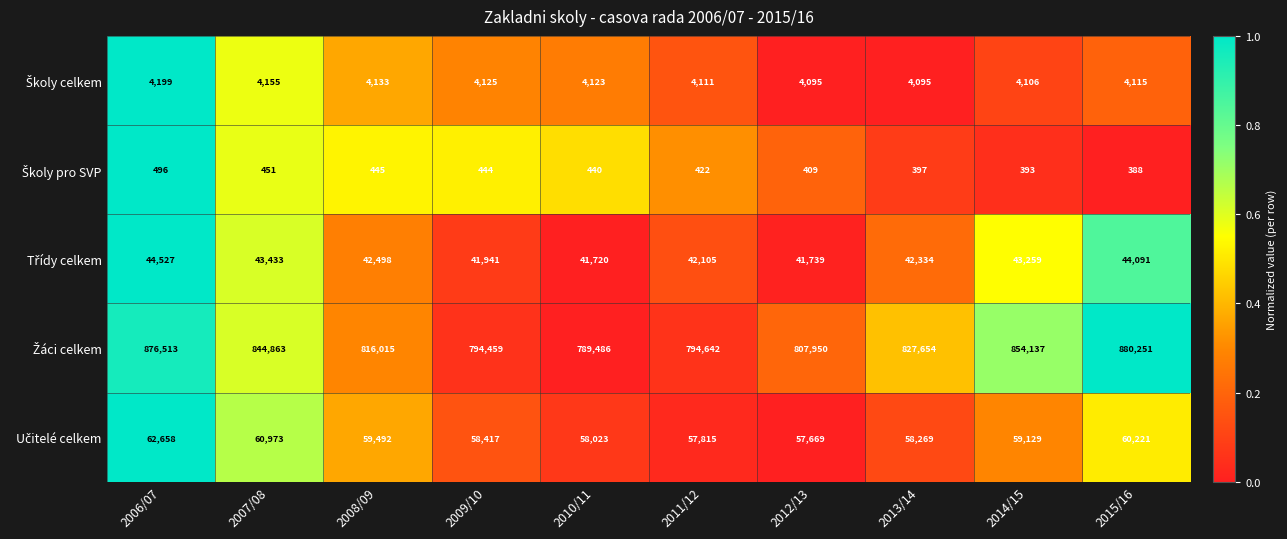

What is the greatest value displayed?

880251